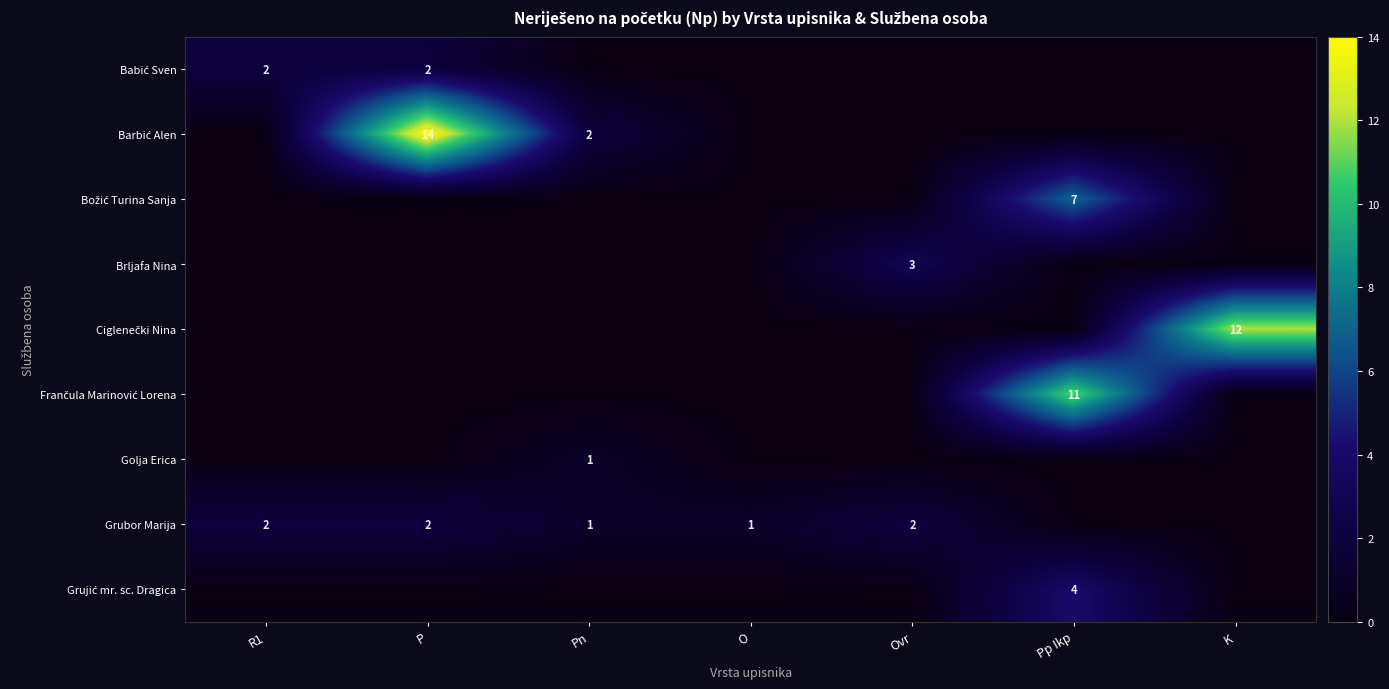

Is the value of Brljafa Nina at R1 greater than the value of Grujić mr. sc. Dragica at Pn?

No